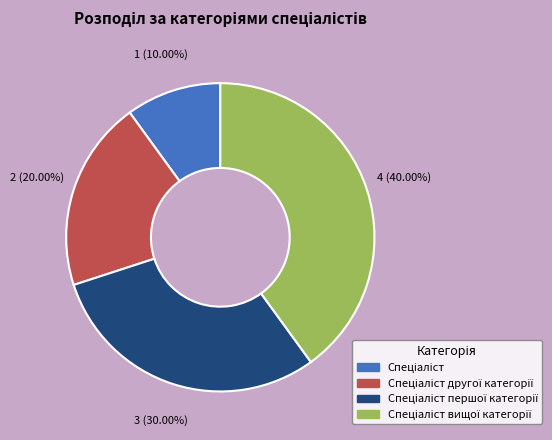

How many slices are in this pie chart?

4